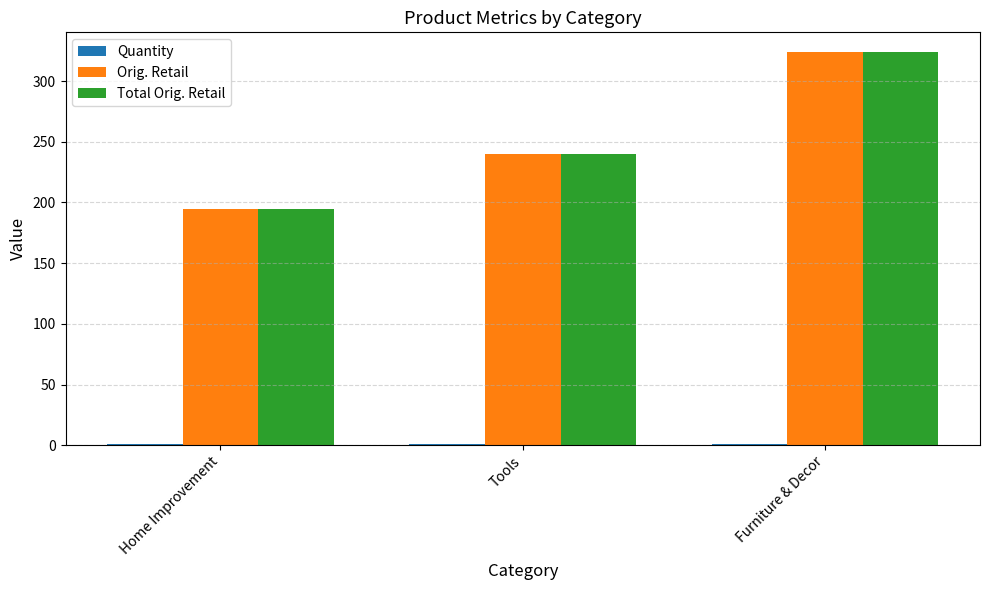

What is the sum of the Total Orig. Retail values at Home Improvement and Furniture & Decor?

519.0